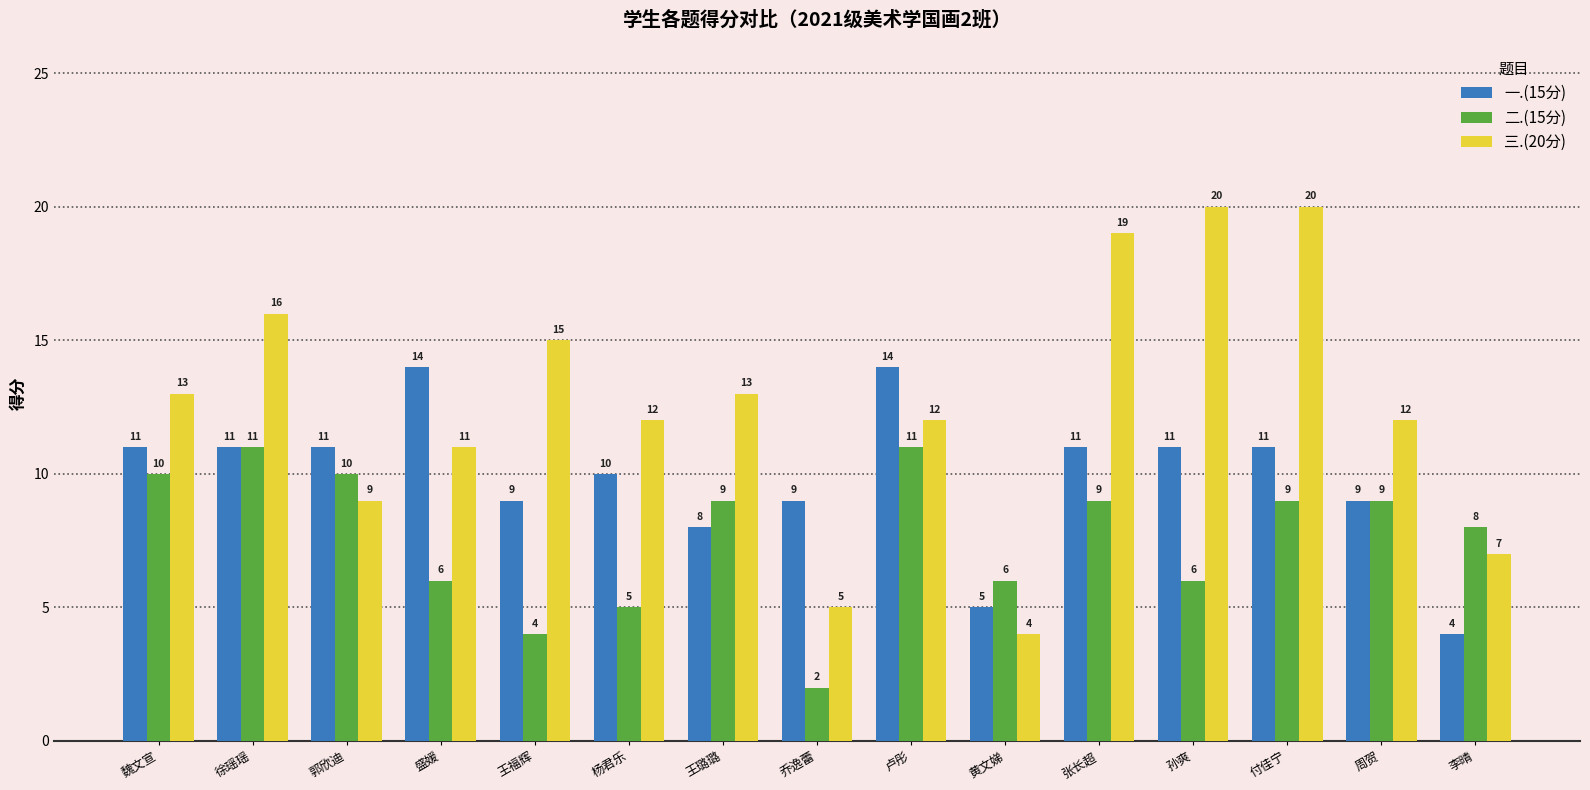

Reading left to right, list all the values displayed in this chart.

一.(15分): 11	11	11	14	9	10	8	9	14	5	11	11	11	9	4
二.(15分): 10	11	10	6	4	5	9	2	11	6	9	6	9	9	8
三.(20分): 13	16	9	11	15	12	13	5	12	4	19	20	20	12	7